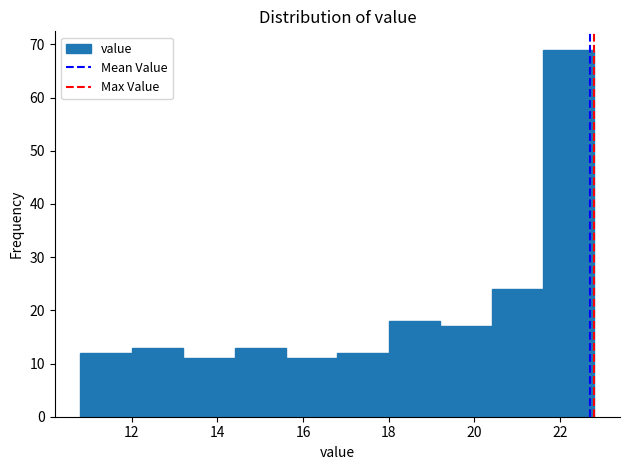

How tall is the bar that spans 15.6 to 16.8 on the x-axis? The values are not printed on the chart, so give them approximately, as read against the axis.

11